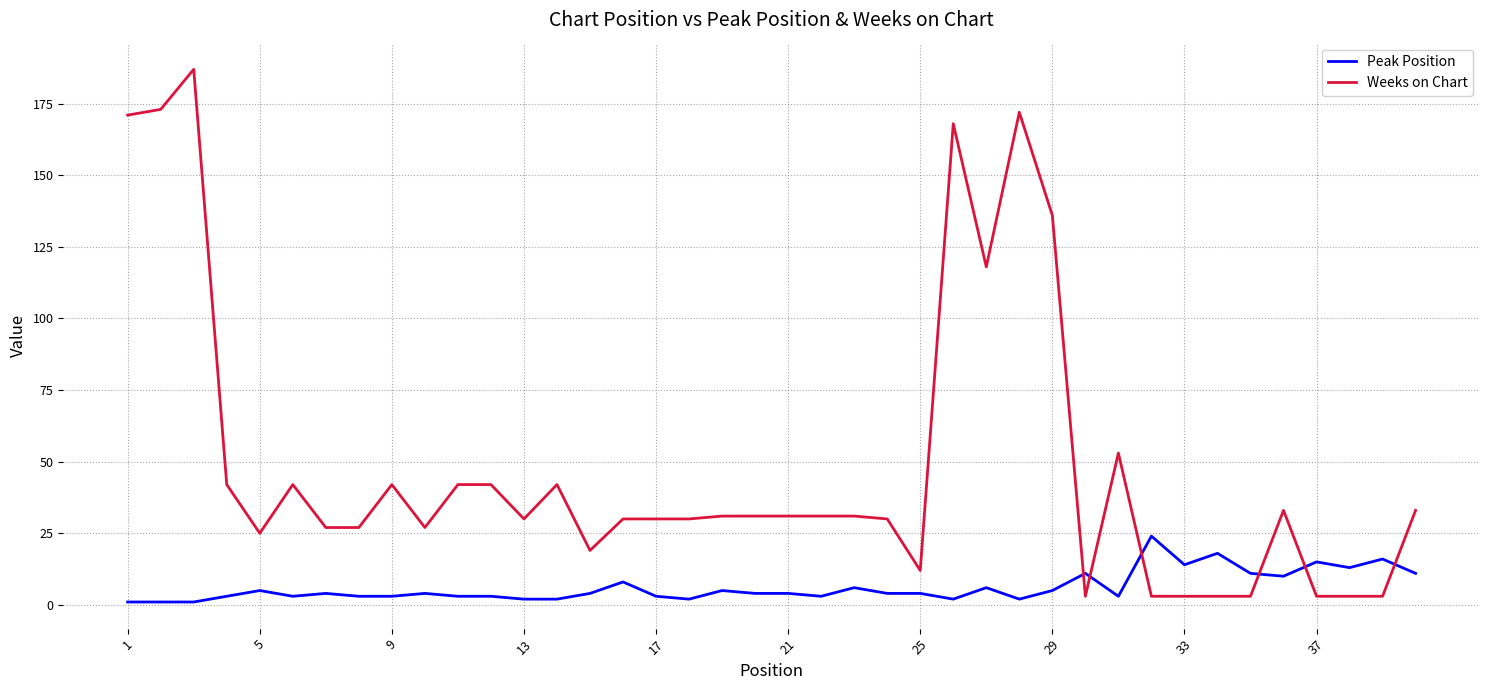

Which series has the largest total across all categories?

Weeks on Chart